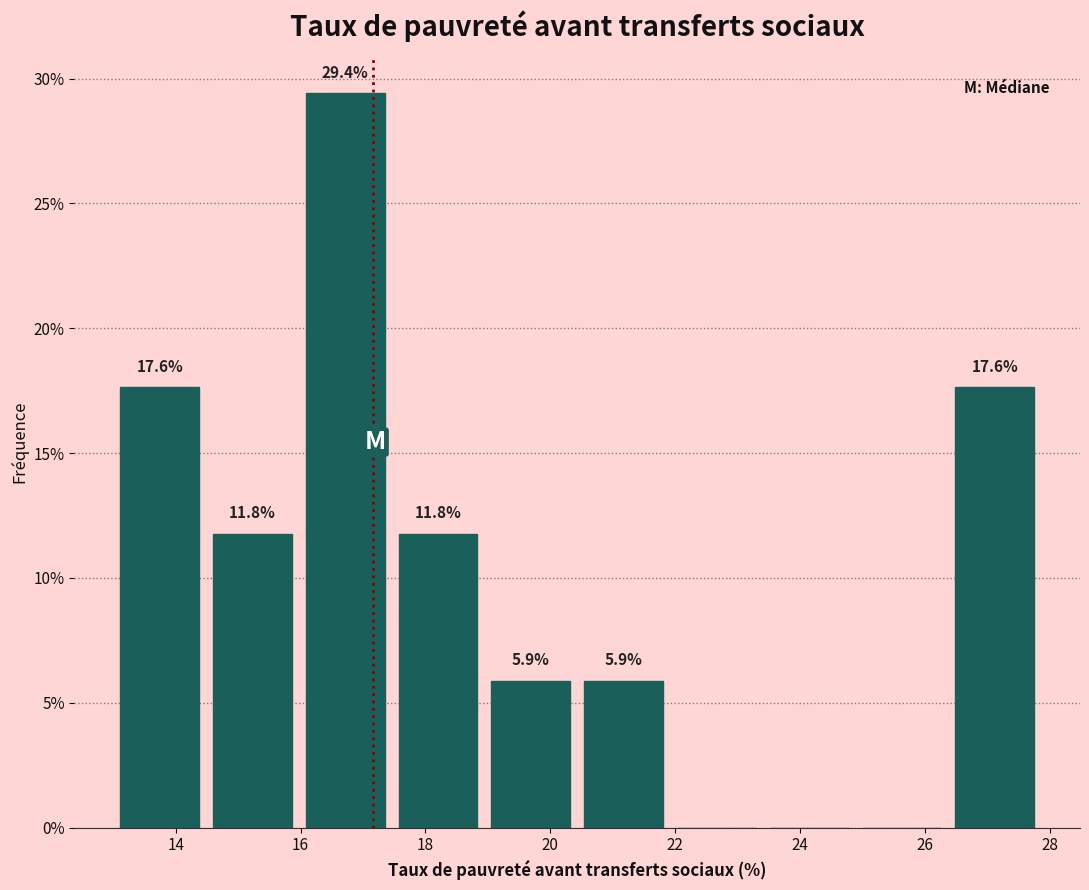

Over which range of the x-axis is the bar tallest?

16.0 to 17.4